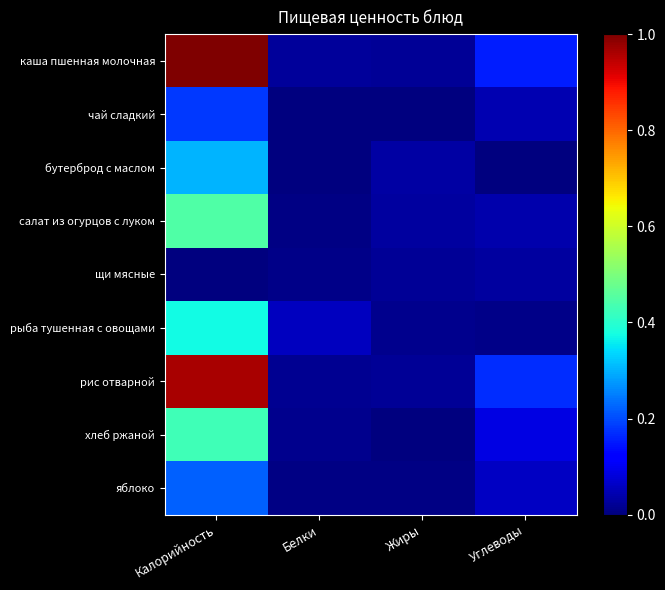

Between Калорийность and Углеводы, which series saw the biggest shift?

каша пшенная молочная